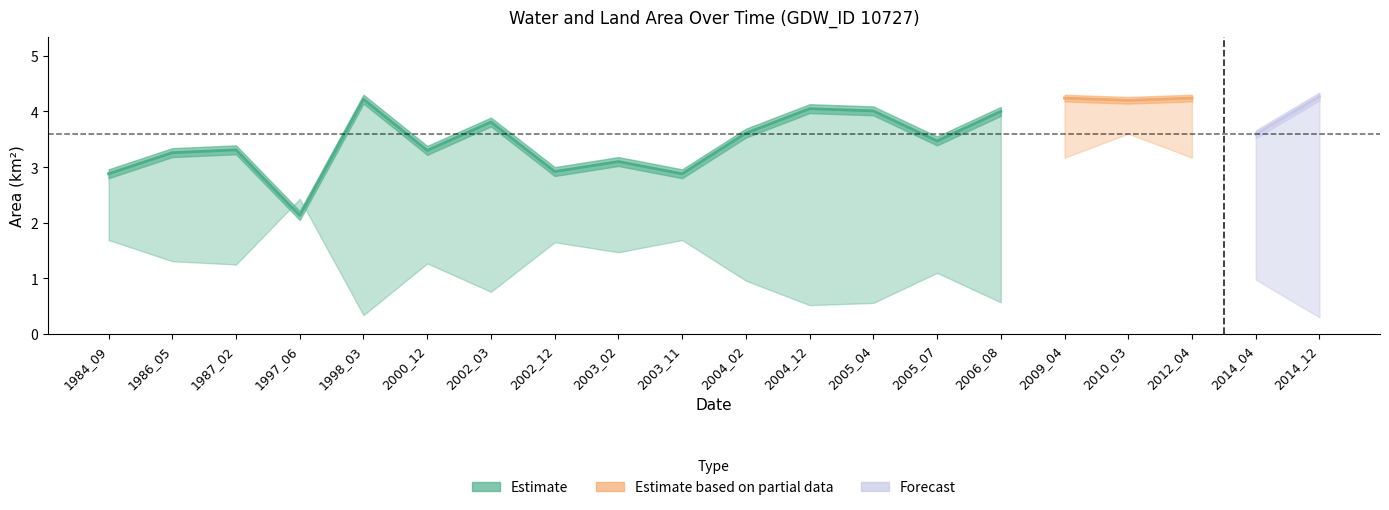

True or false: landArea and origlandArea intersect in this chart.

False